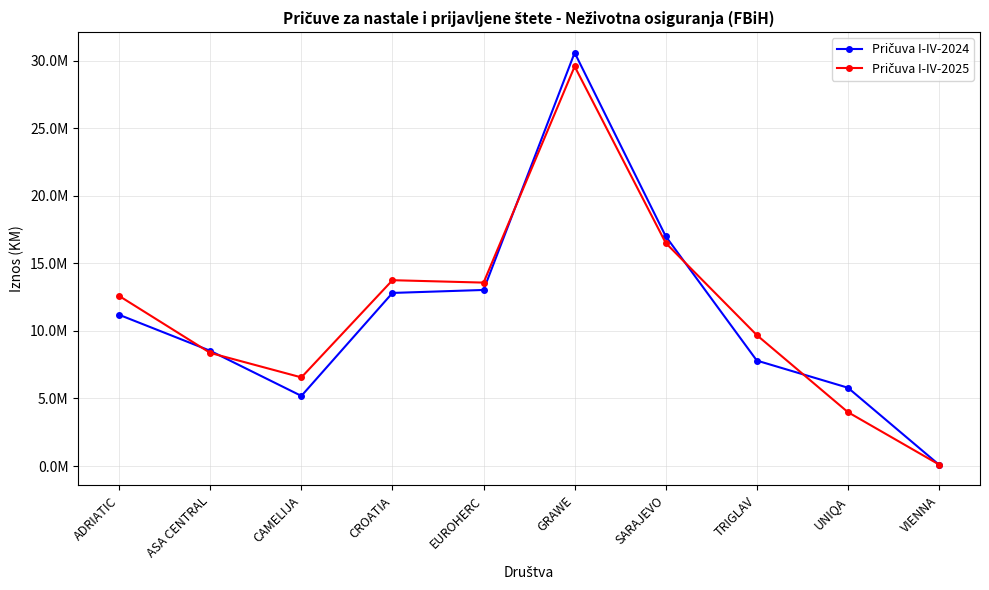

List the series in order of their overall mean, lowest first.

Pričuva I-IV-2024, Pričuva I-IV-2025